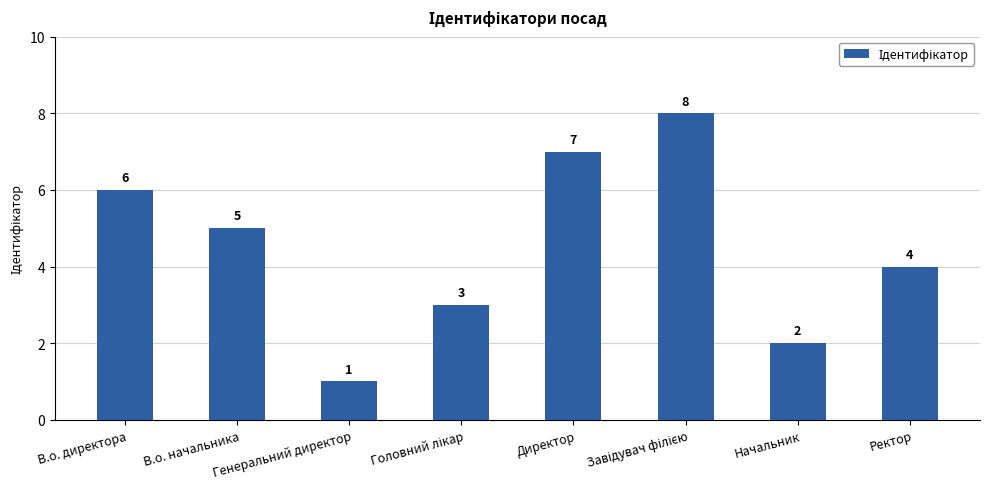

What is the maximum value shown in the chart?

8